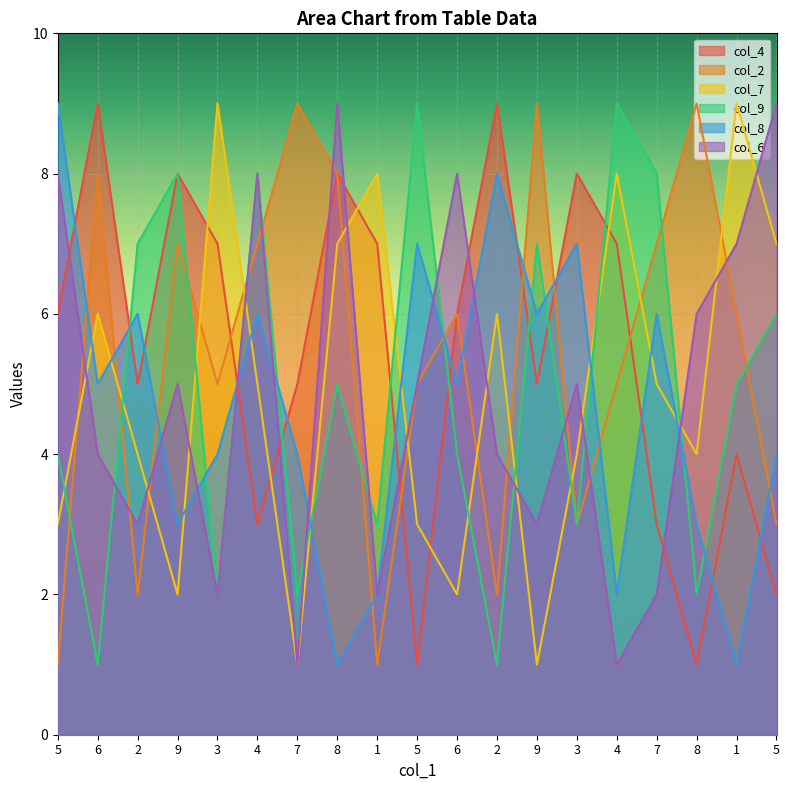

Rank the categories by col_9 value from lowest to highest.

6, 2, 3, 7, 8, 1, 3, 5, 6, 8, 1, 5, 2, 9, 9, 4, 7, 5, 4